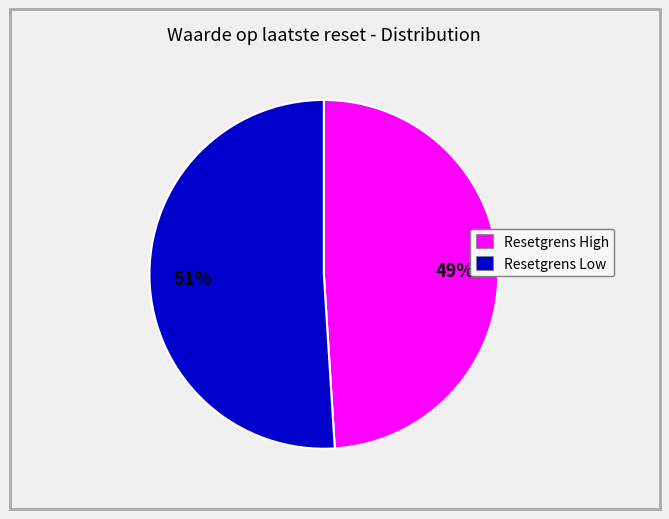

Does any single category account for the majority?

Yes